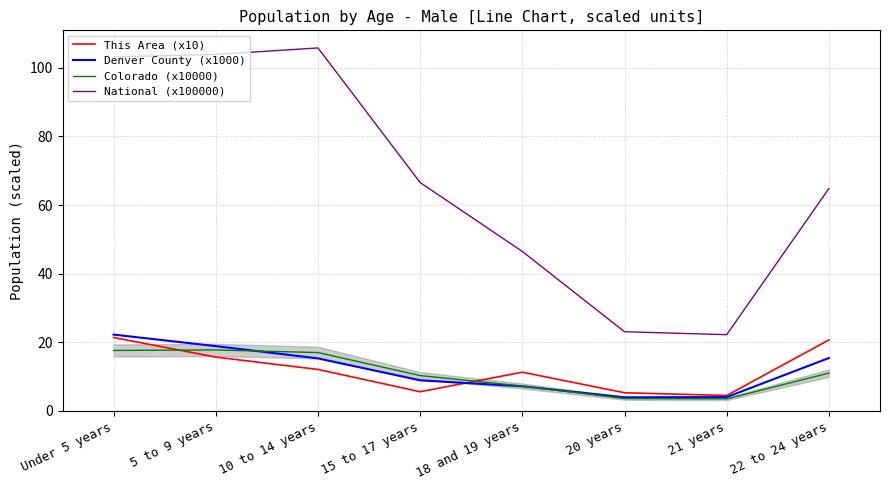

Which category has the highest value across all series?

10 to 14 years